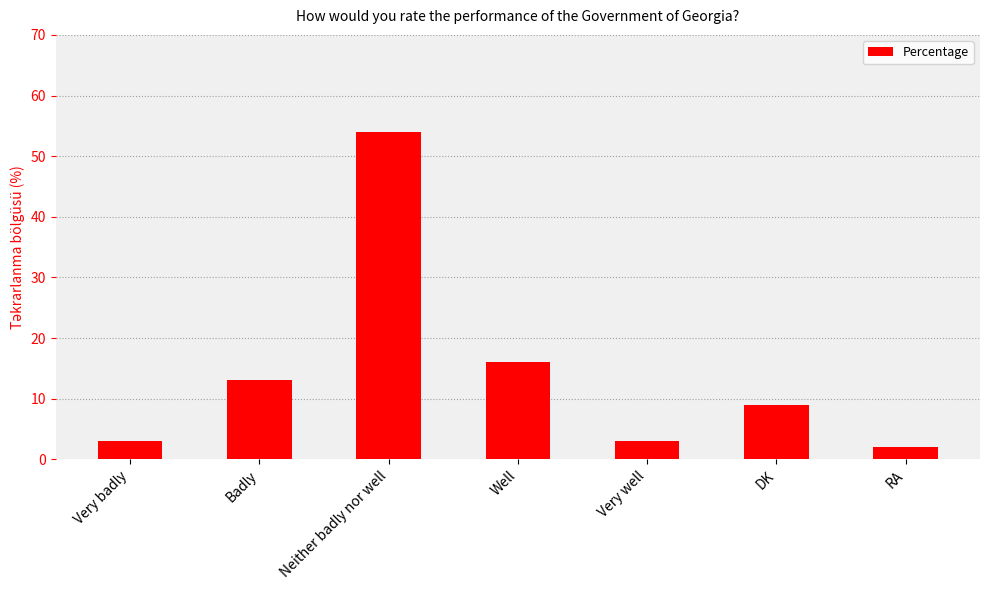

Which label corresponds to the largest value in the chart?

Neither badly nor well